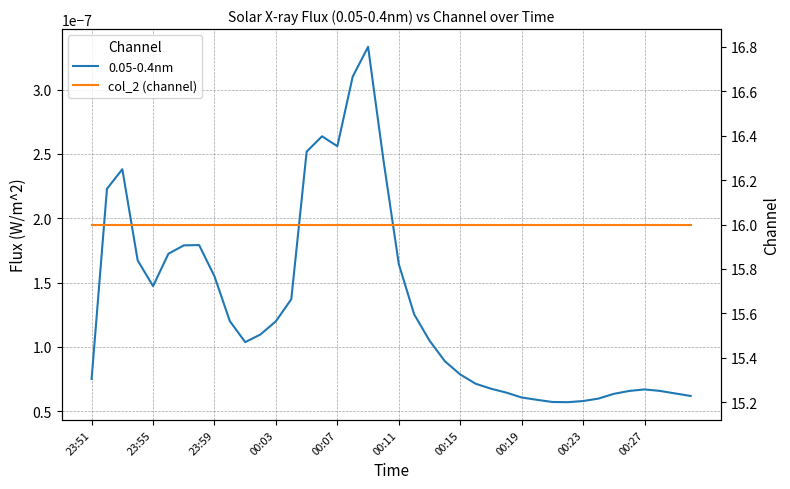

Which series has the largest total across all categories?

col_2 (channel)